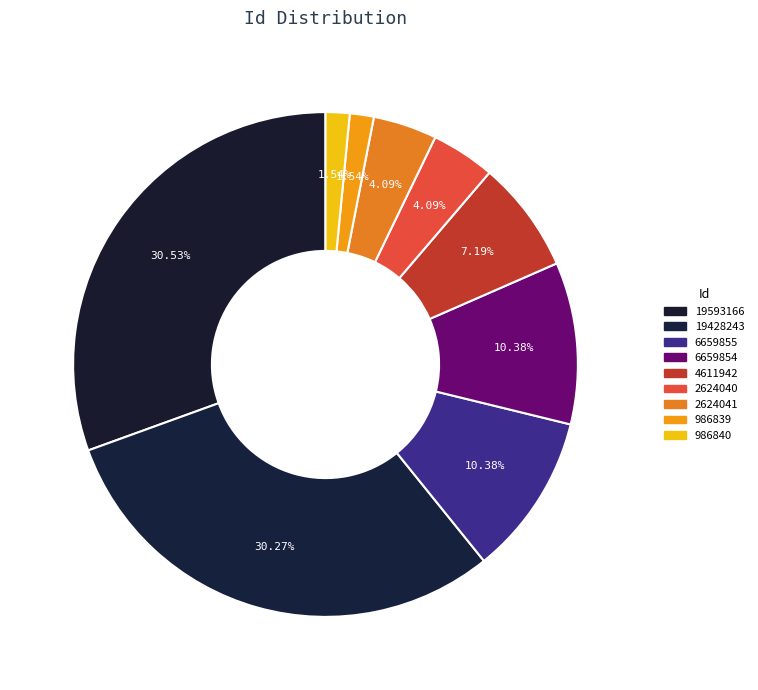

How many slices are in this pie chart?

9